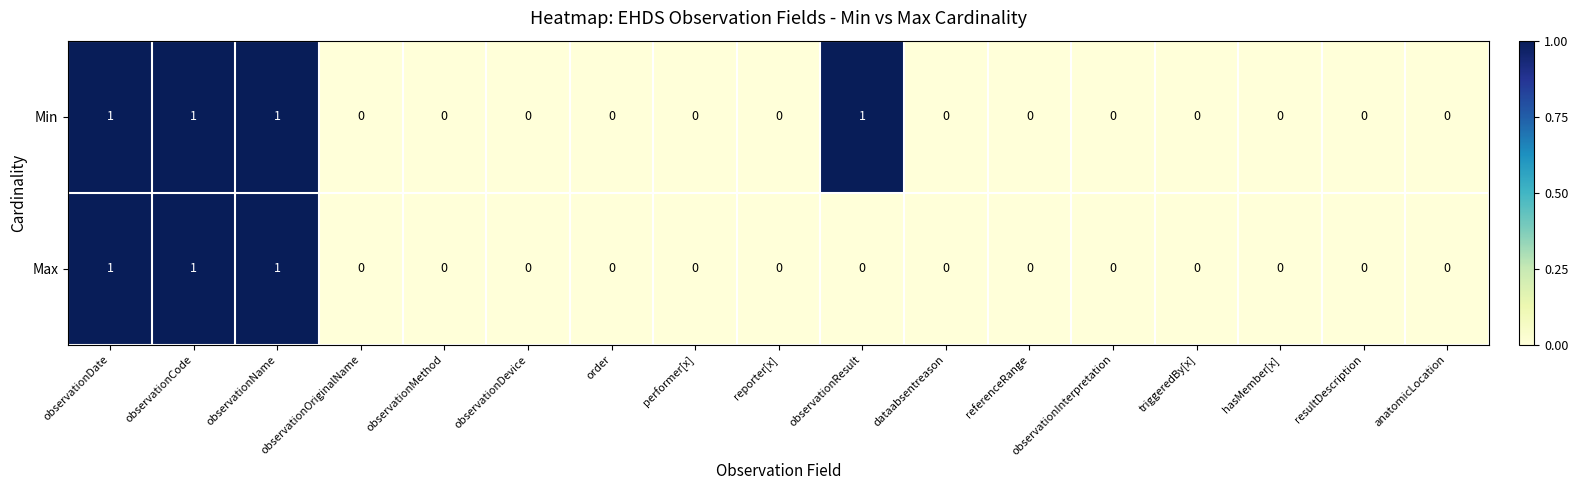

Which series has the largest total across all categories?

Min